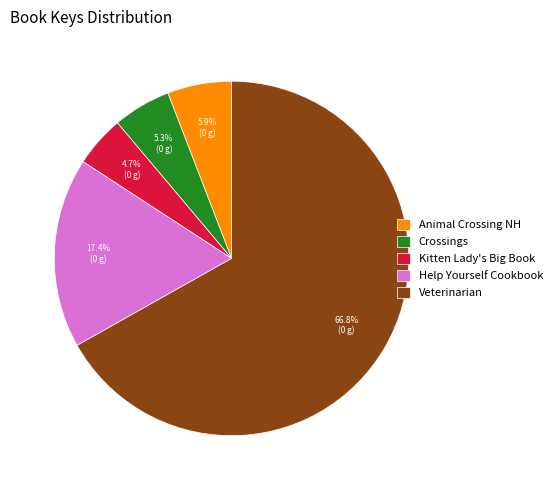

Which has a higher value, Crossings or Animal Crossing NH?

Animal Crossing NH